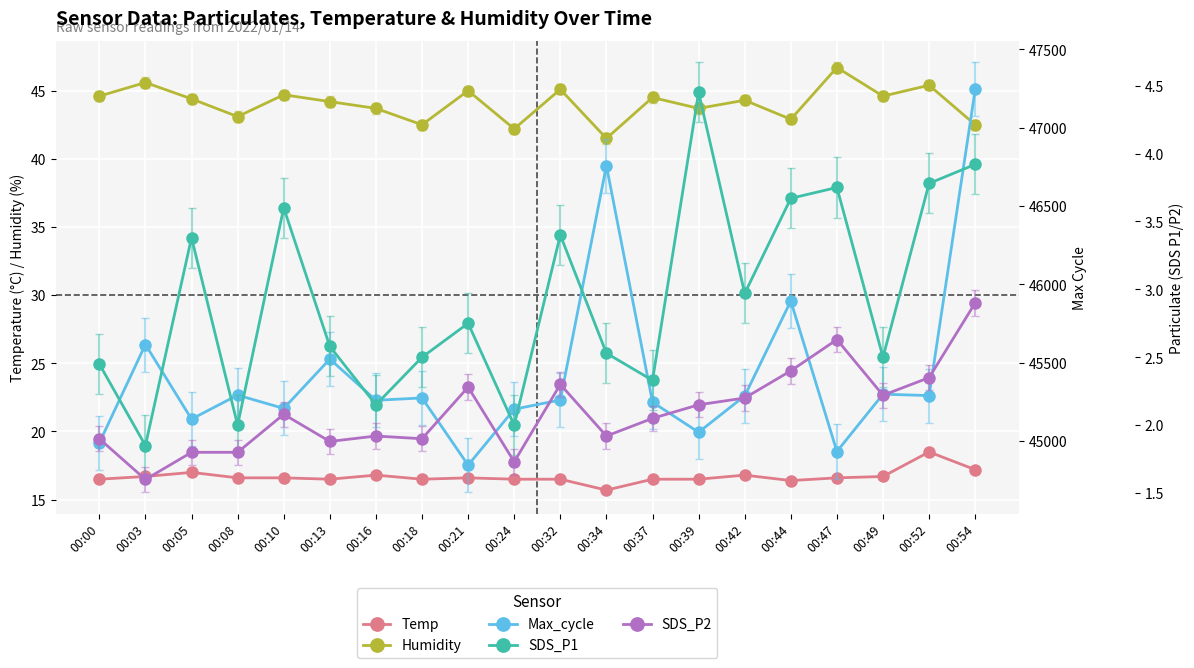

What is the difference between the SDS_P2 values at 00:52 and 00:54?

0.5